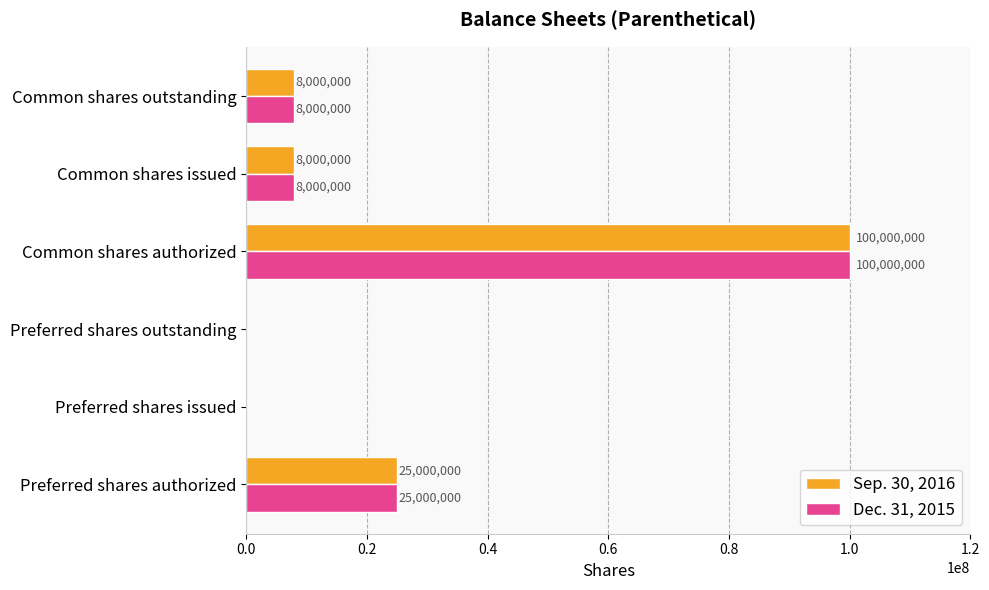

Is the value of Sep. 30, 2016 at Preferred shares outstanding greater than the value of Dec. 31, 2015 at Preferred shares authorized?

No